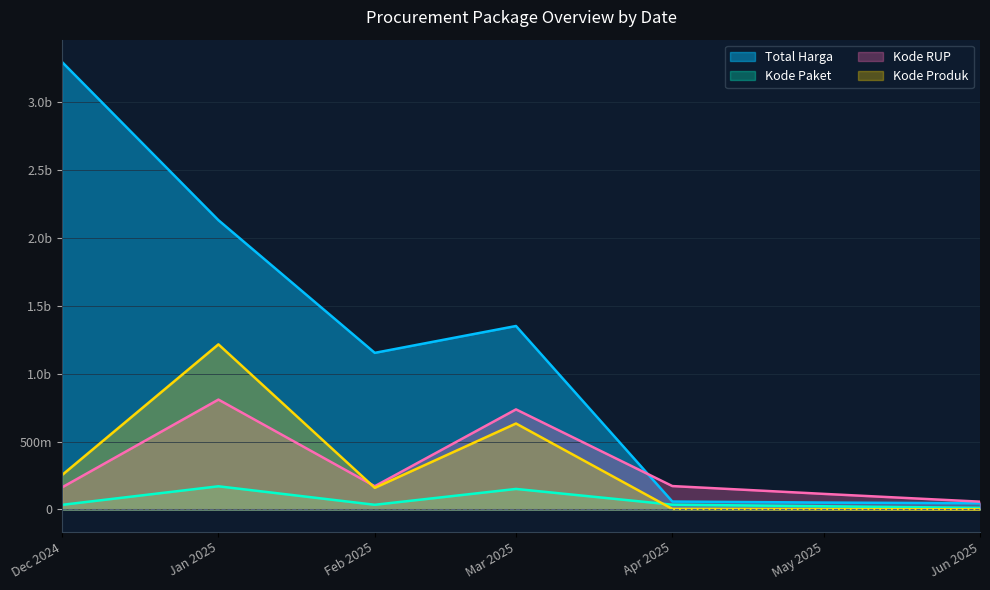

What are all the series names shown in the legend?

Total Harga, Kode Paket, Kode RUP, Kode Produk